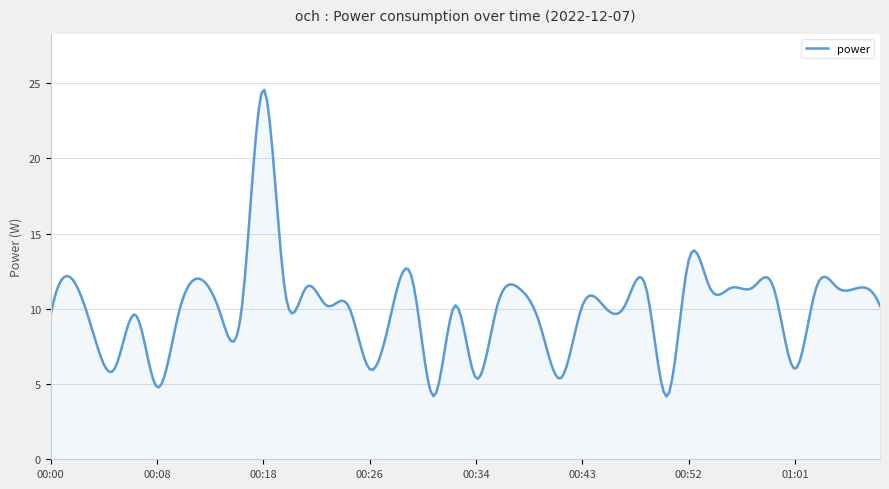

Count the number of categories in the chart.

300